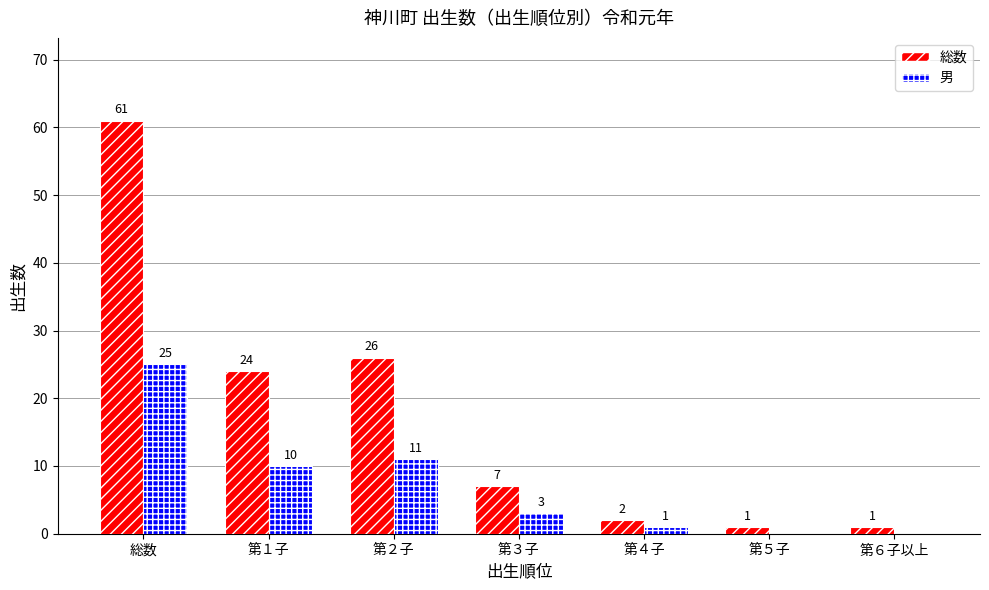

Reading left to right, extract all data points from this chart.

総数: 総数=61	第１子=24	第２子=26	第３子=7	第４子=2	第５子=1	第６子以上=1
男: 総数=25	第１子=10	第２子=11	第３子=3	第４子=1	第５子=0	第６子以上=0